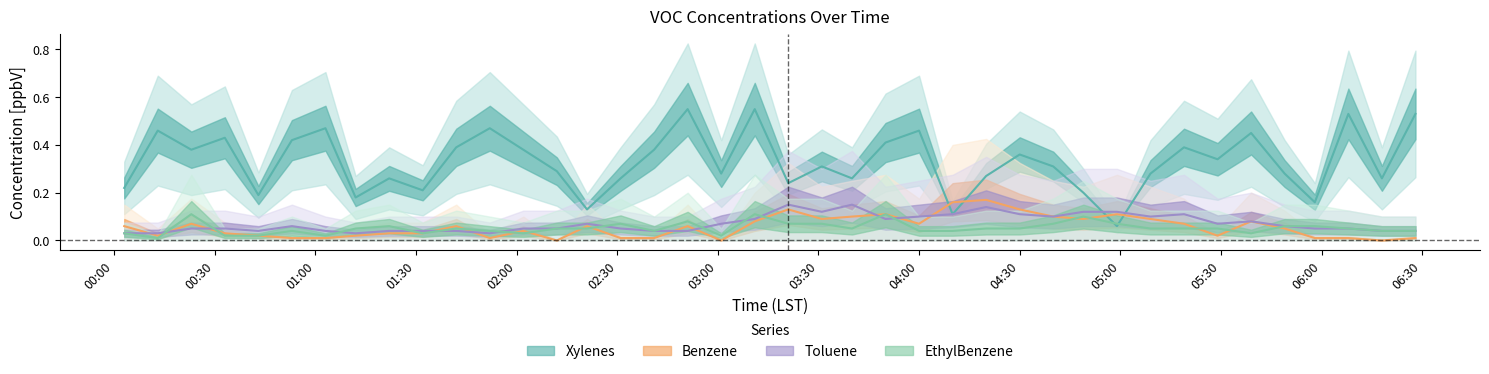

What are all the series names shown in the legend?

Benzene, Toluene, EthylBenzene, Xylenes